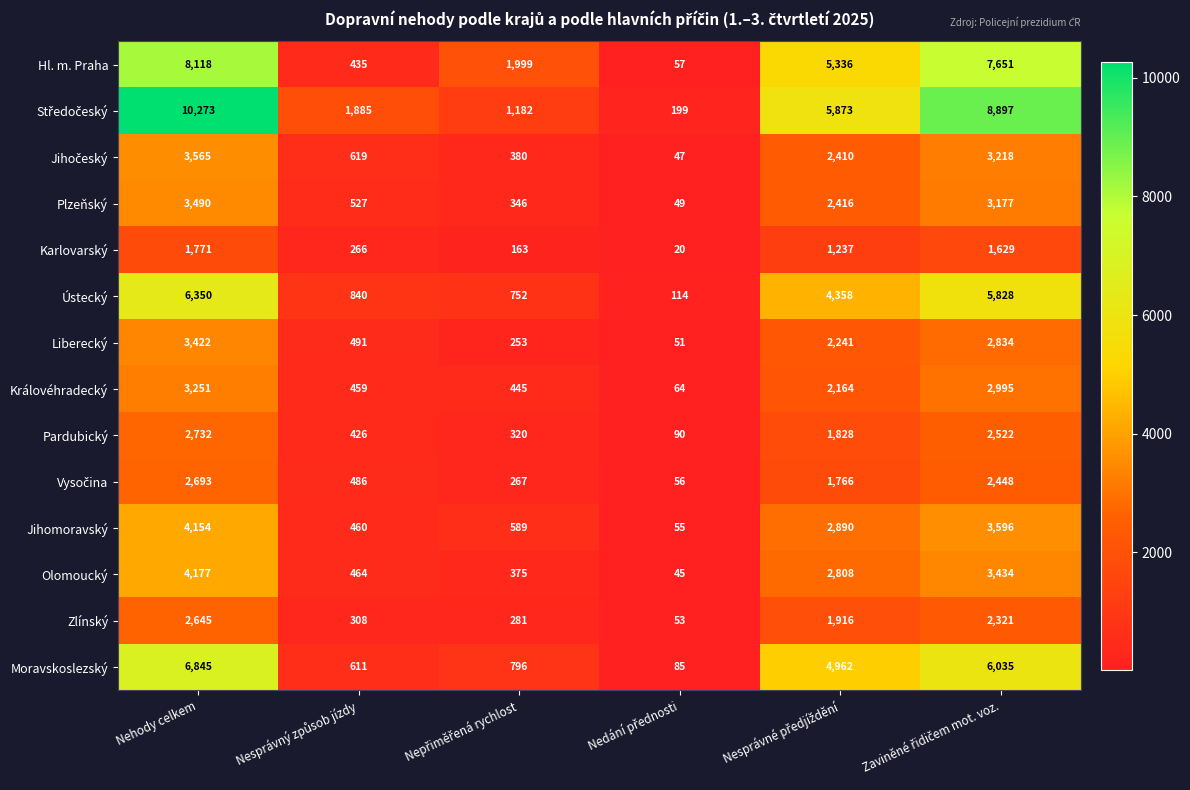

At how many categories does at least one series exceed 602?

5